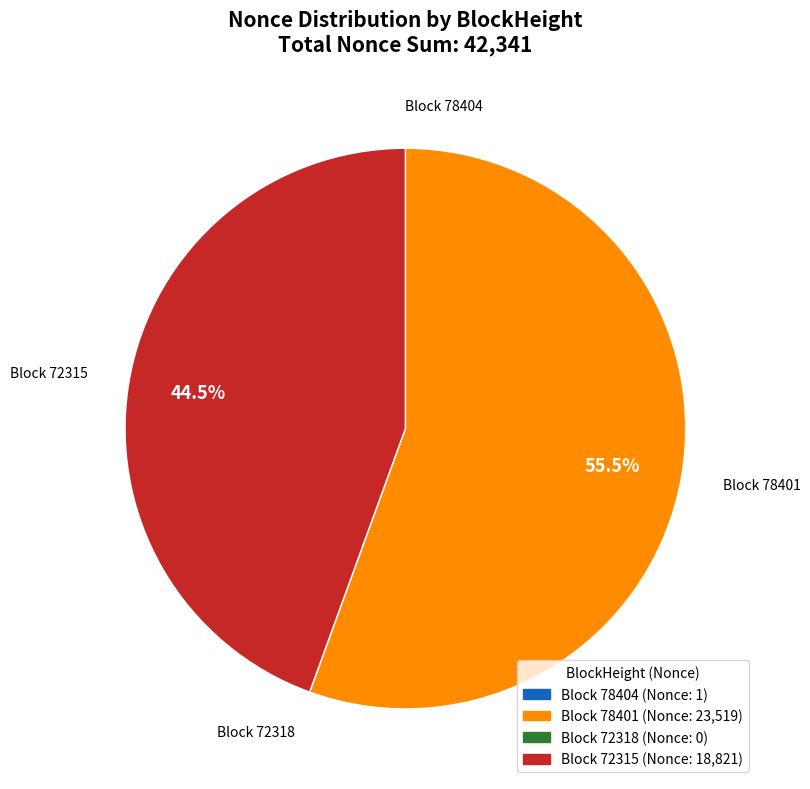

Does Block 78401 represent more than half of the total?

Yes